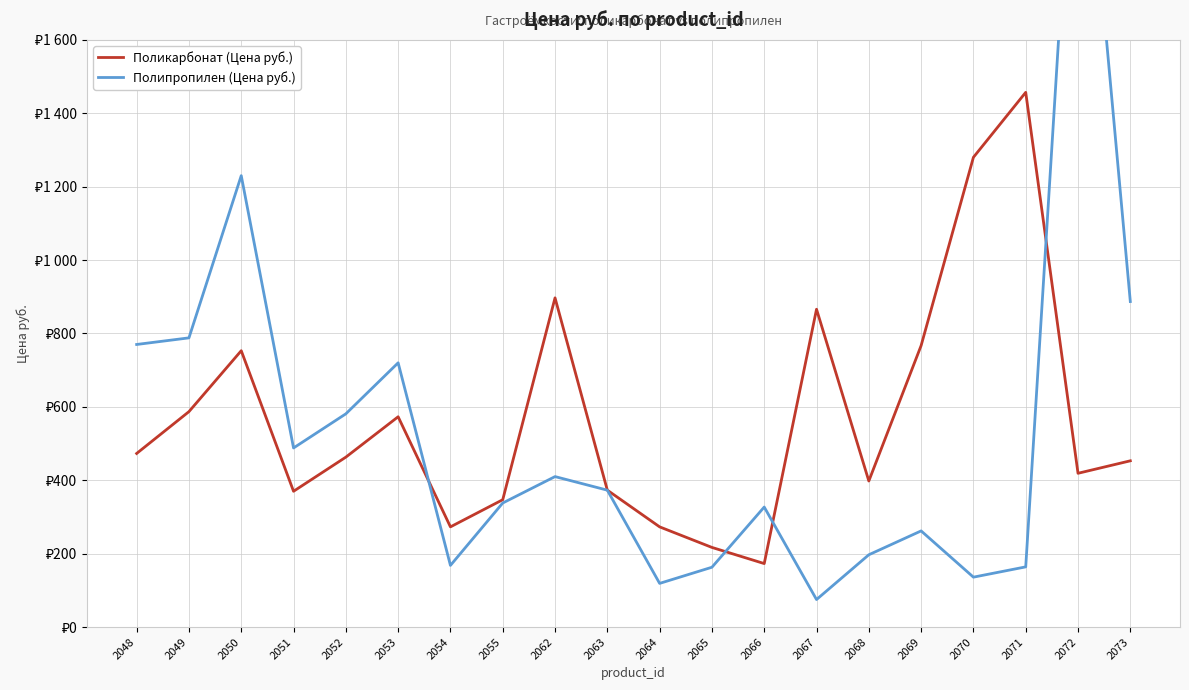

Where is Полипропилен (Цена руб.) nearest to the value 1263?

2050